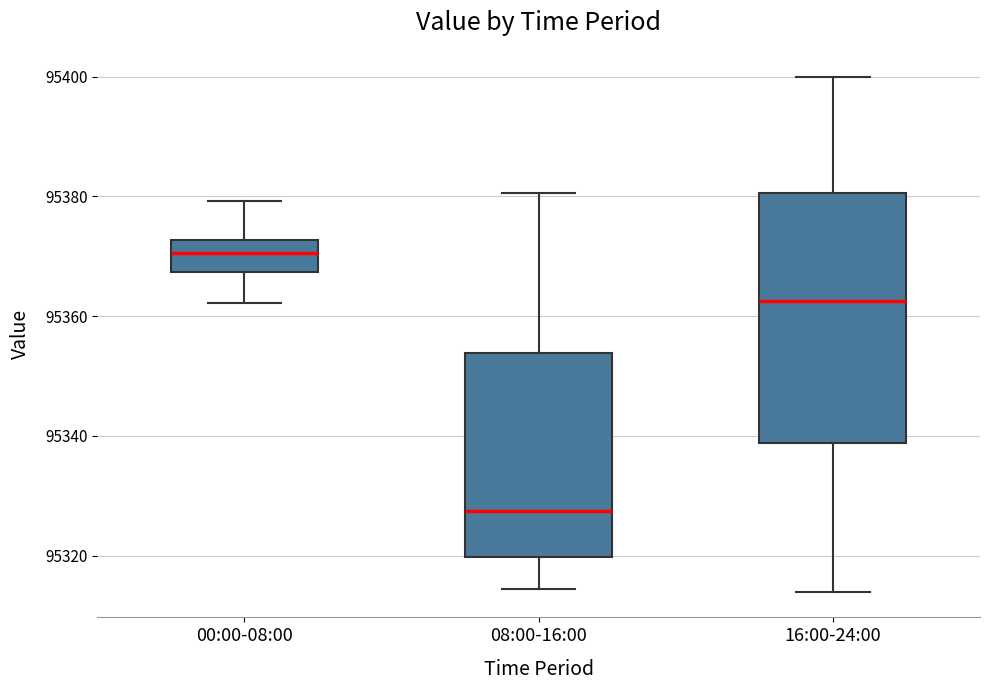

Which box is the tallest, from its lower edge to its upper edge?

16:00-24:00